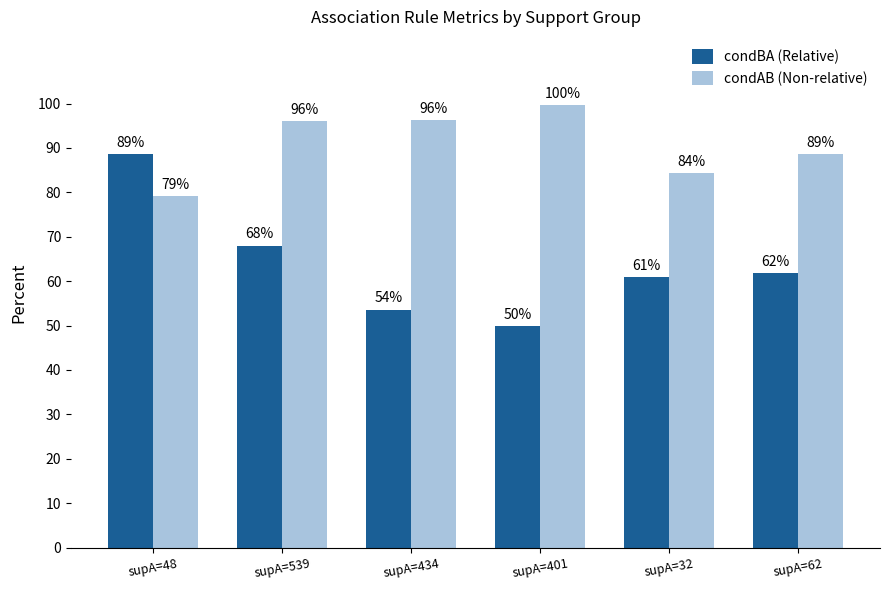

What is the difference between the maximum and second lowest values in the condAB (Non-relative) series?

15.3